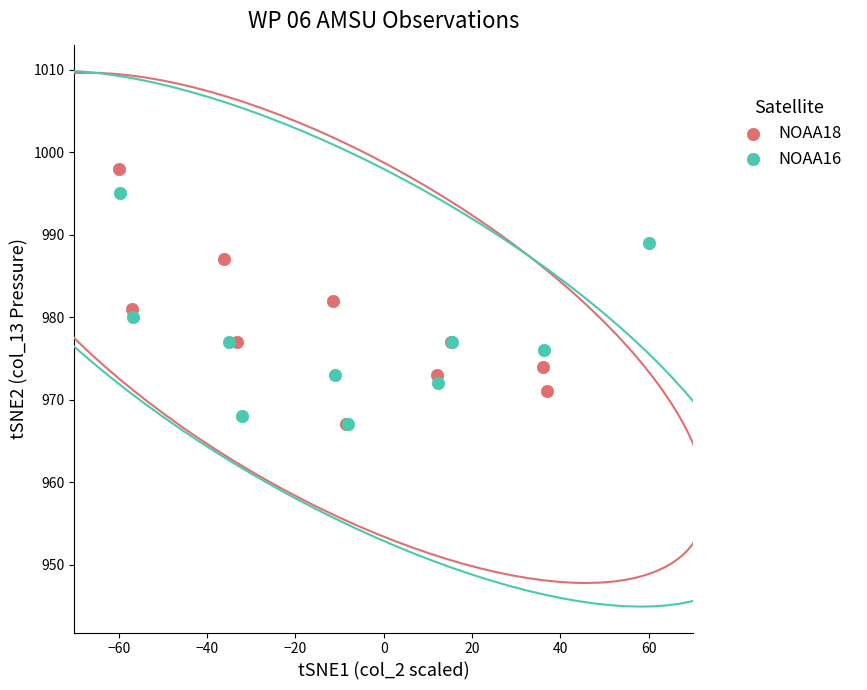

Which series reaches the maximum Y coordinate?

NOAA18